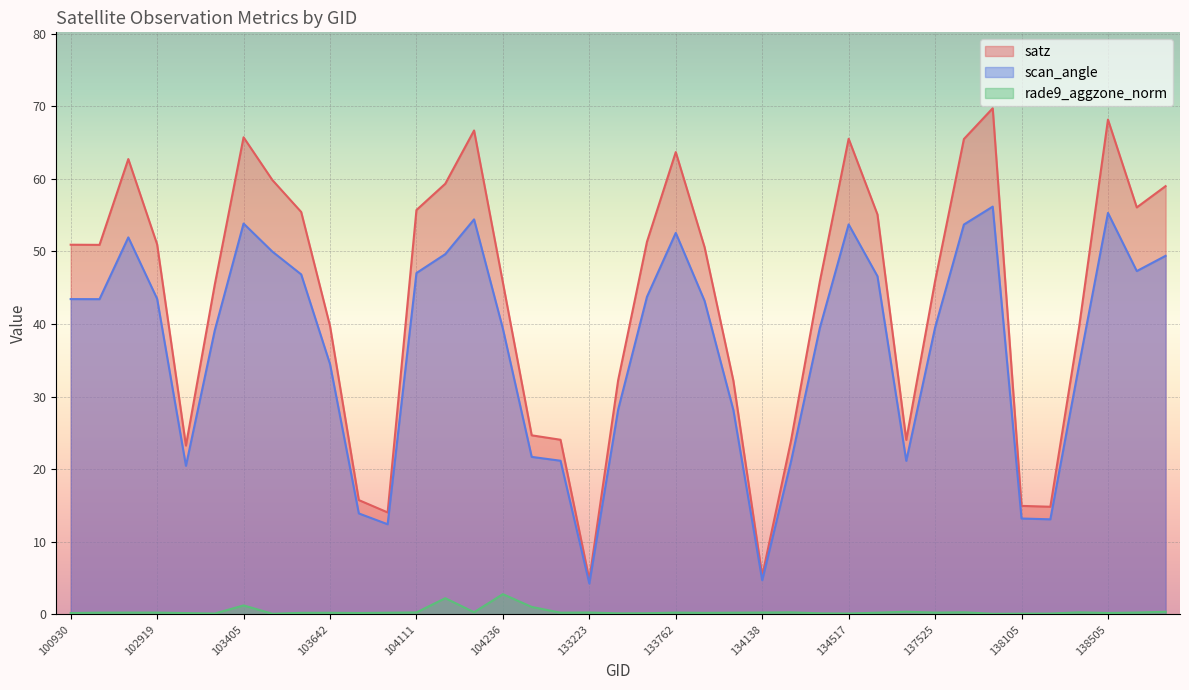

At which category does the chart reach its minimum across all series?

137903